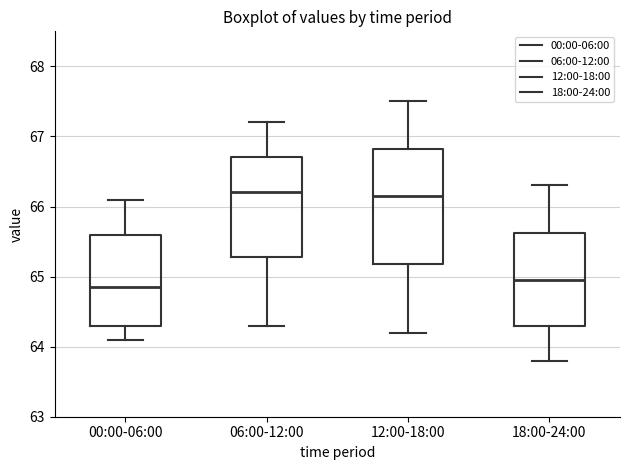

Reading left to right, read every box against the y-axis: the position of its median line, the range the box covers, and the ends of its whiskers. The values are not printed on the chart, so give them approximately, as read against the axis.

00:00-06:00: median 64.9, box 64.3 to 65.6, whiskers 64.1 to 66.1
06:00-12:00: median 66.2, box 65.3 to 66.7, whiskers 64.3 to 67.2
12:00-18:00: median 66.2, box 65.2 to 66.8, whiskers 64.2 to 67.5
18:00-24:00: median 65.0, box 64.3 to 65.6, whiskers 63.8 to 66.3